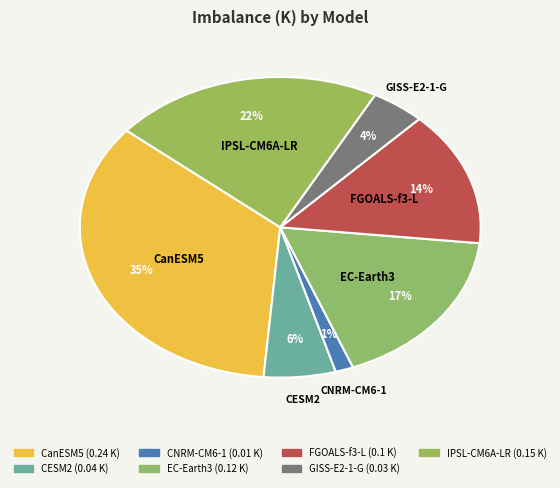

How many segments does this pie chart have?

7